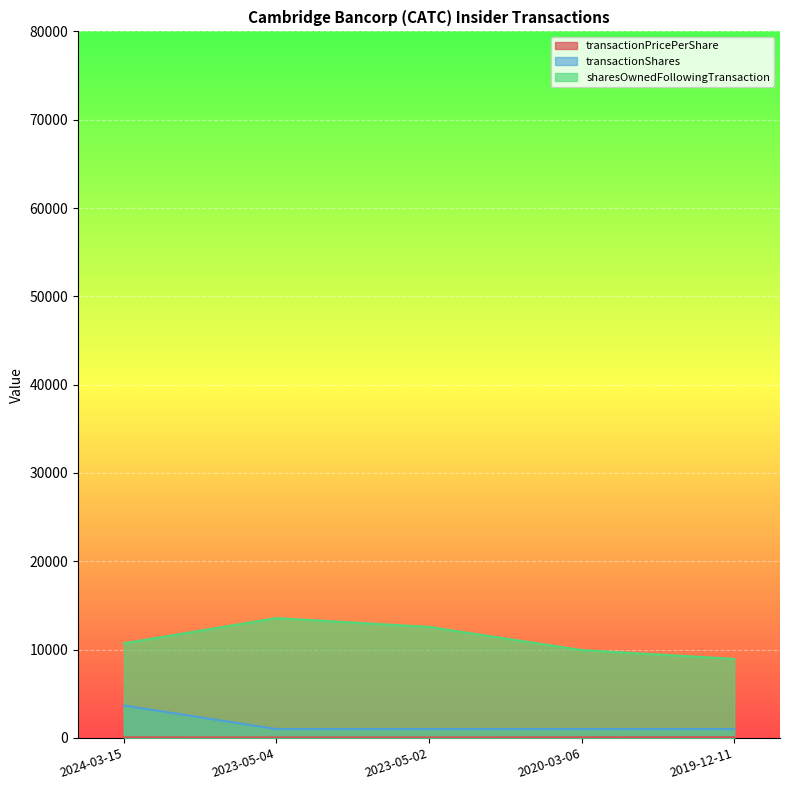

What is the maximum value shown in the chart?

13564.0